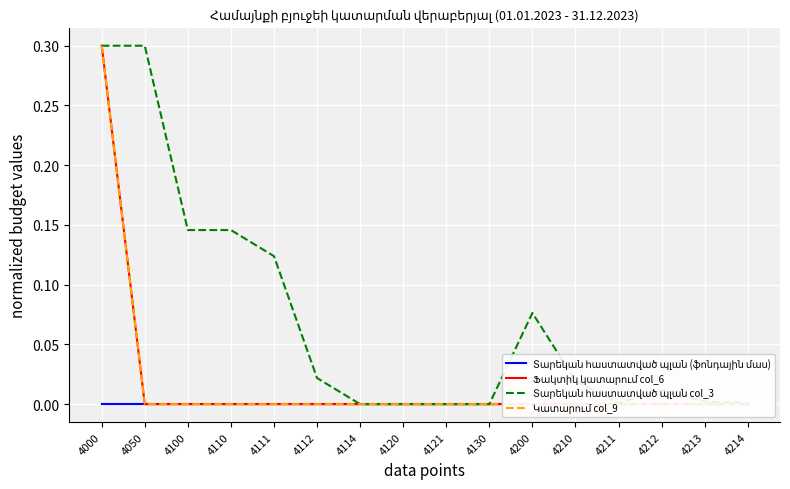

At which category does Տարեկան հաստատված պլան col_3 reach its first local peak?

4200